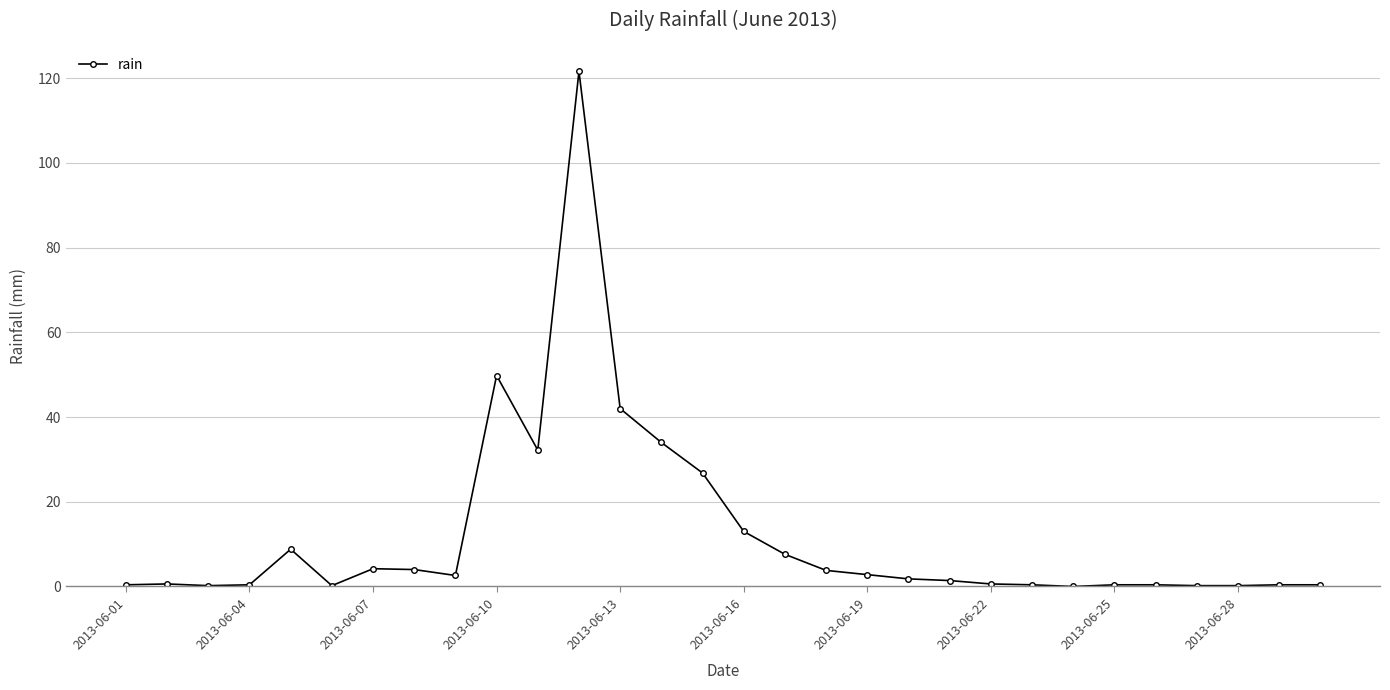

What is the difference between the maximum and minimum values?

121.6